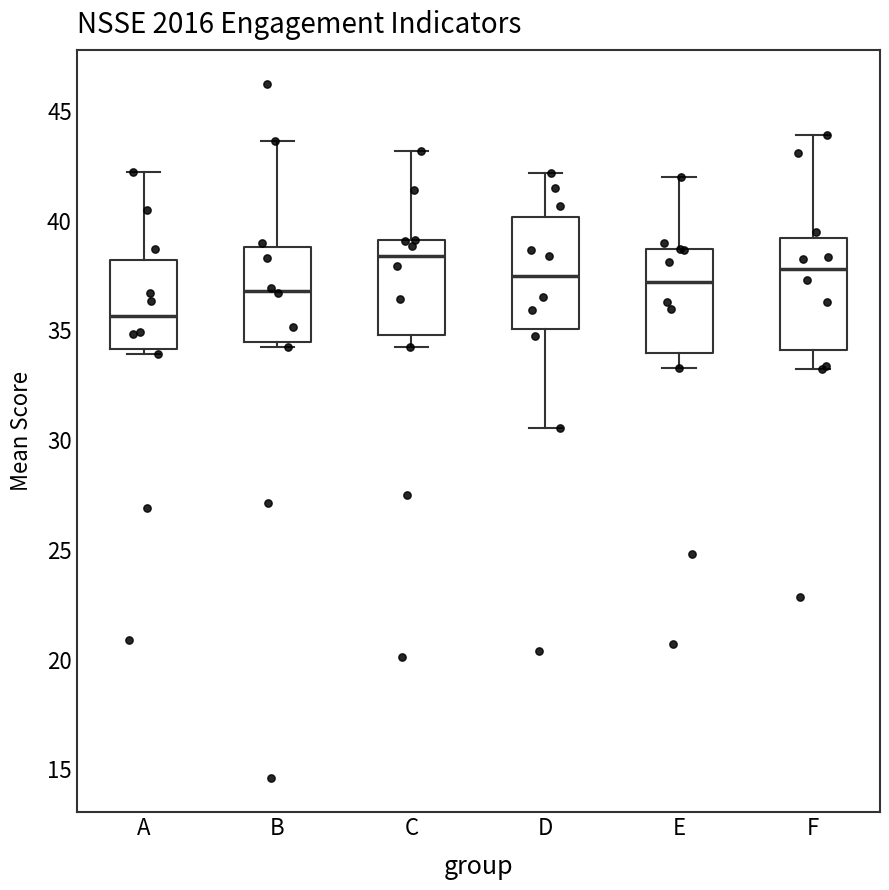

Reading left to right, read every box against the y-axis: the position of its median line, the range the box covers, and the ends of its whiskers. The values are not printed on the chart, so give them approximately, as read against the axis.

A: median 35.5, box 34.0 to 38.0, whiskers 34.0 (just below the box's lower edge) to 42.0
B: median 37.0, box 34.5 to 39.0, whiskers 34.5 (just below the box's lower edge) to 43.5
C: median 38.5, box 35.0 to 39.0, whiskers 34.5 to 43.0
D: median 37.5, box 35.0 to 40.0, whiskers 30.5 to 42.0
E: median 37.0, box 34.0 to 38.5, whiskers 33.5 to 42.0
F: median 38.0, box 34.0 to 39.0, whiskers 33.0 to 44.0